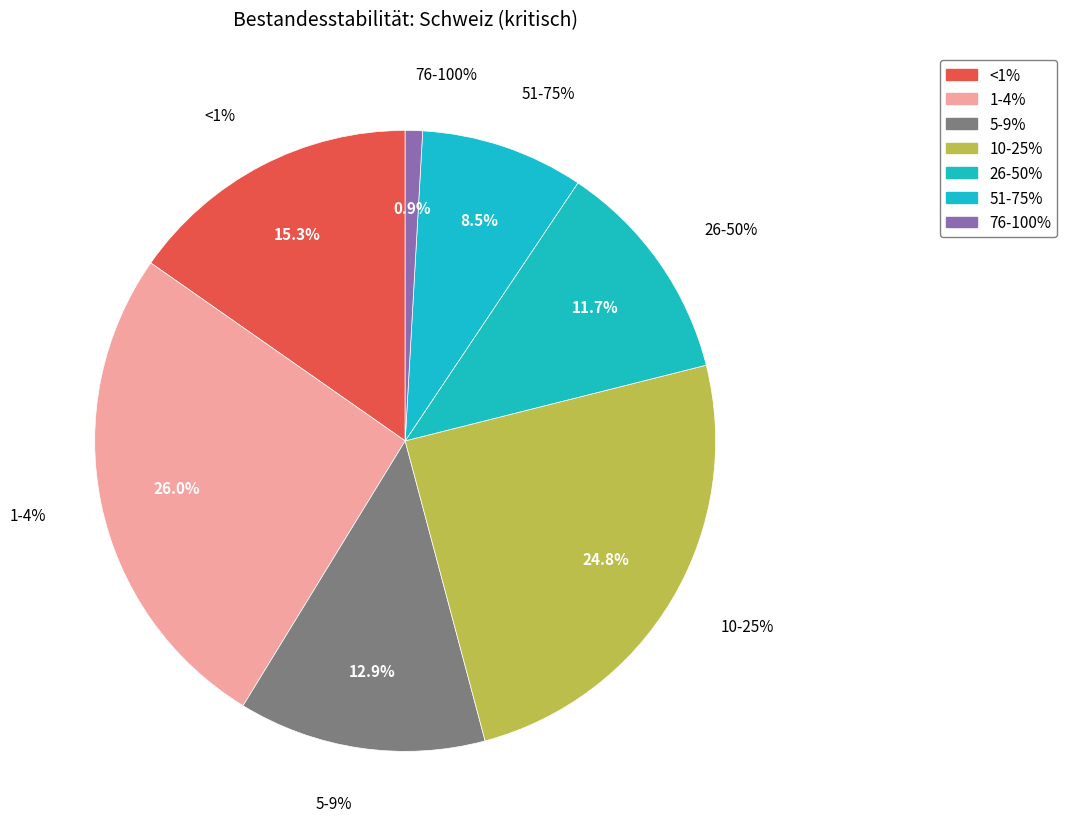

Is it true that 10-25% is 25% of the pie?

True